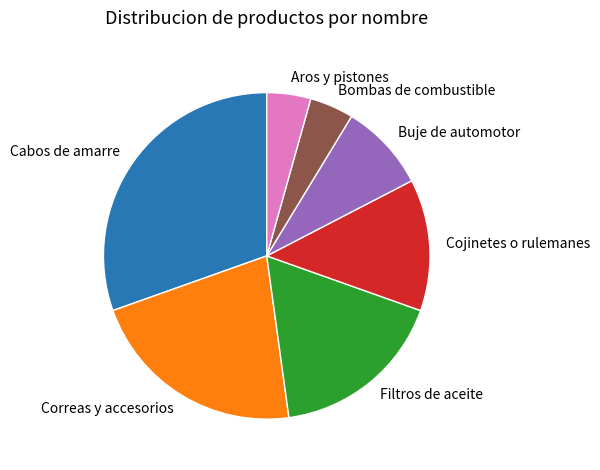

Combined, do Cabos de amarre and Buje de automotor account for over 50%?

No